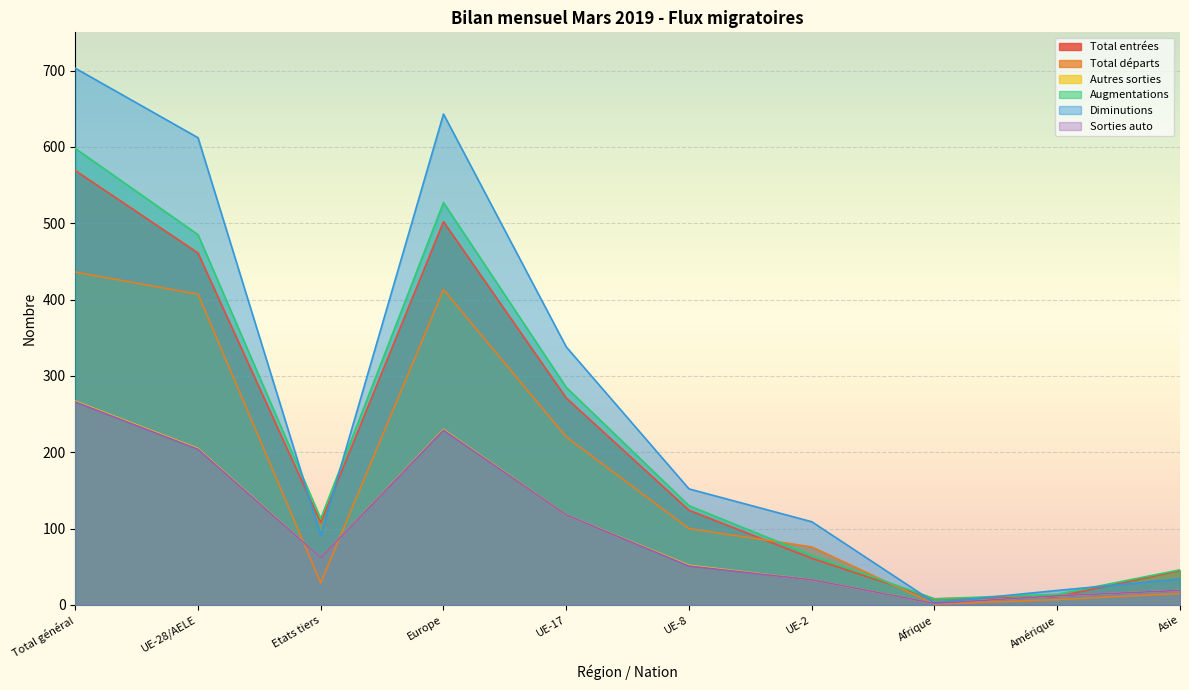

True or false: Diminutions and Total départs intersect in this chart.

False